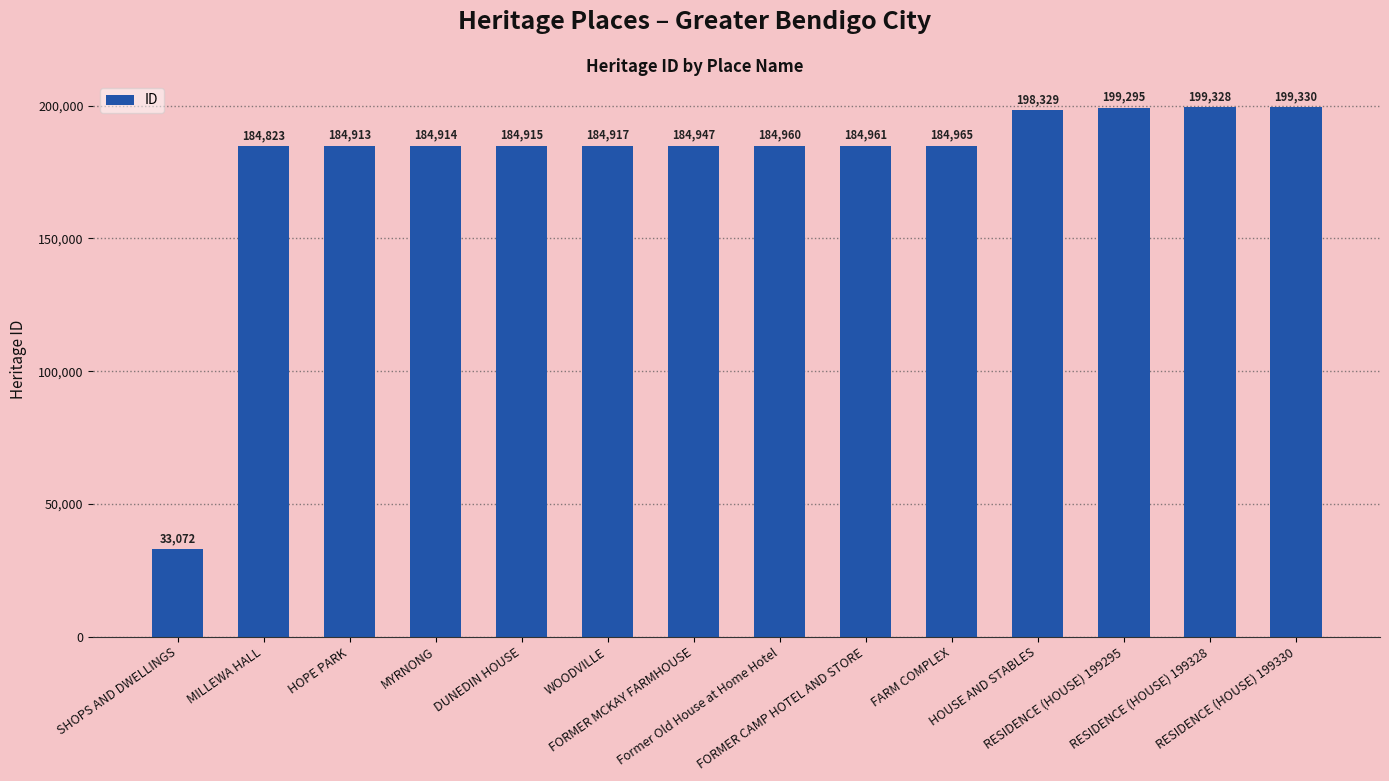

What is the difference between the maximum and minimum values?

166258